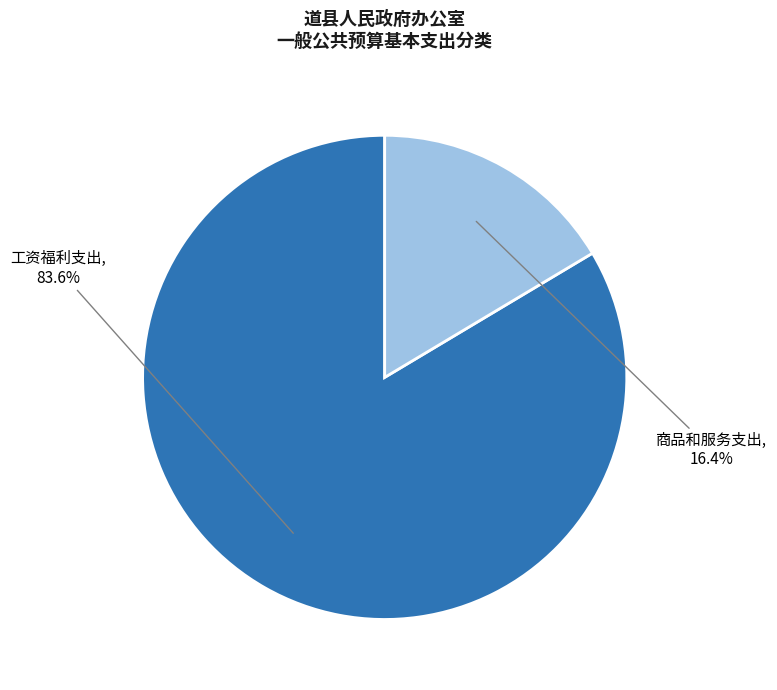

Is there any slice that represents more than half of the pie?

Yes